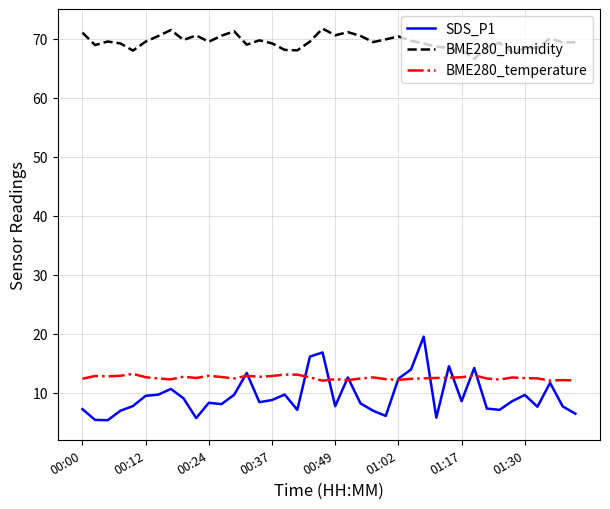

In BME280_temperature, how many points are lower than both neighbors (excluding endpoints)?

10